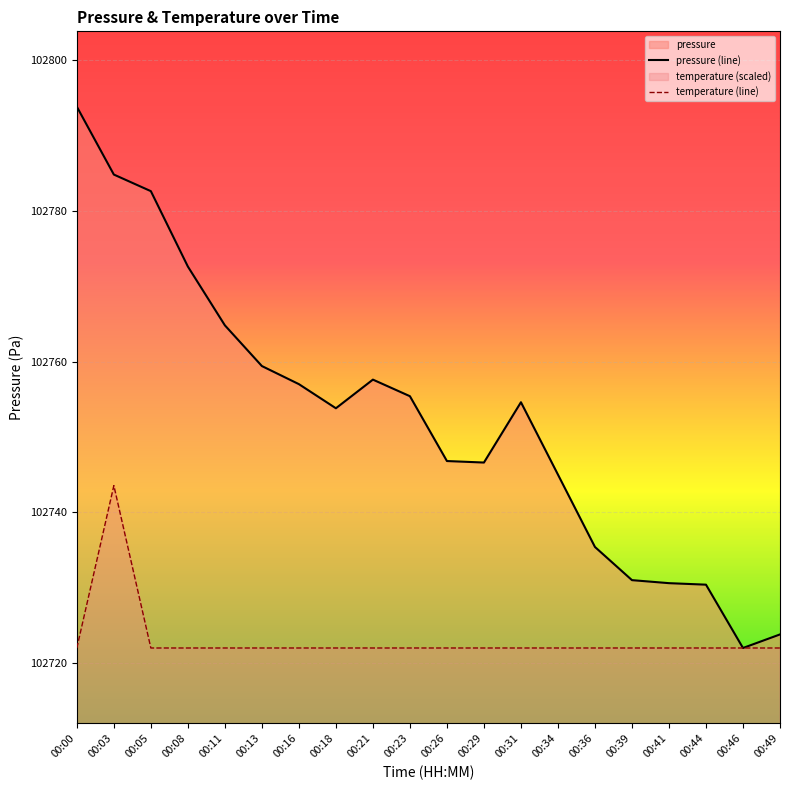

At 00:29, list the series in order from largest to smallest.

pressure (line), temperature (line)